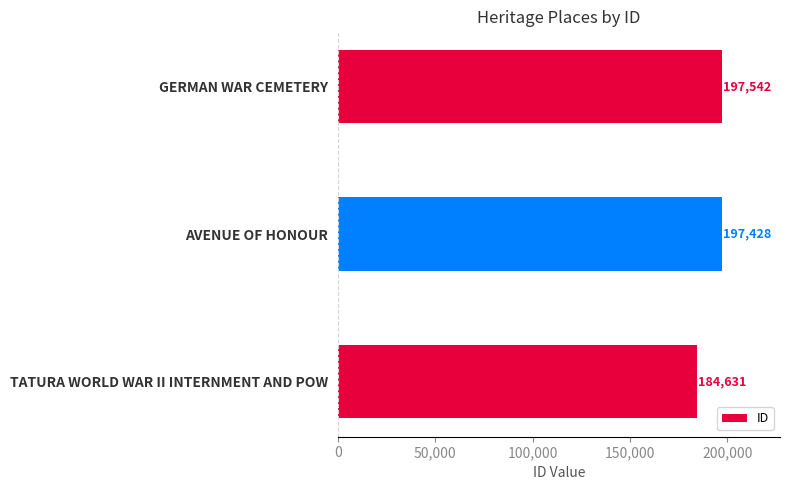

Rank the categories by value from highest to lowest.

GERMAN WAR CEMETERY, AVENUE OF HONOUR, TATURA WORLD WAR II INTERNMENT AND POW